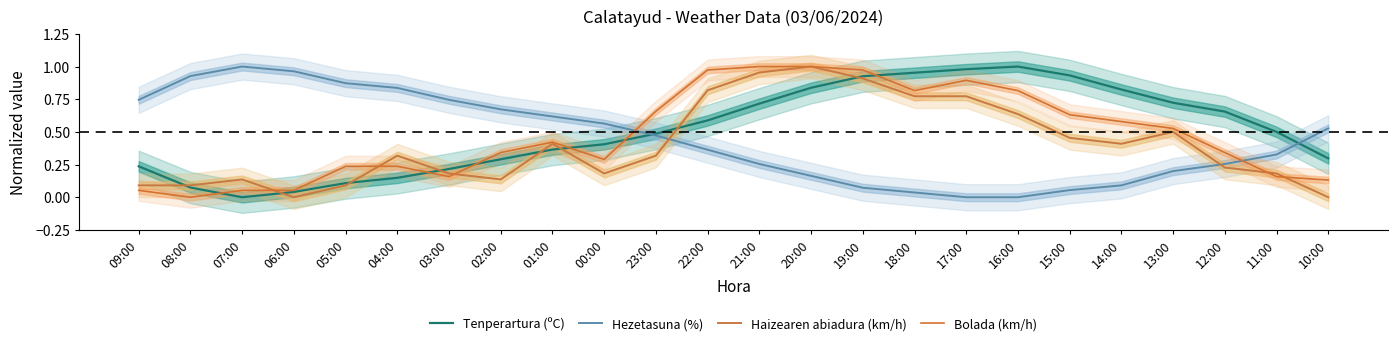

Reading right to left, what are all the values shown in this chart?

Tenperartura (ºC): 0.3	0.5	0.7	0.7	0.8	0.9	1.0	1.0	1.0	0.9	0.8	0.7	0.6	0.5	0.4	0.4	0.3	0.2	0.1	0.1	0.0	0.0	0.1	0.2
Hezetasuna (%): 0.5	0.3	0.3	0.2	0.1	0.1	0.0	0.0	0.0	0.1	0.2	0.3	0.4	0.5	0.6	0.6	0.7	0.7	0.8	0.9	1.0	1.0	0.9	0.7
Haizearen abiadura (km/h): 0.0	0.2	0.2	0.5	0.4	0.5	0.6	0.8	0.8	0.9	1.0	1.0	0.8	0.3	0.2	0.4	0.1	0.2	0.3	0.1	0.0	0.1	0.1	0.1
Bolada (km/h): 0.1	0.2	0.3	0.5	0.6	0.6	0.8	0.9	0.8	1.0	1.0	1.0	1.0	0.7	0.3	0.4	0.3	0.2	0.2	0.2	0.1	0.1	0.0	0.1